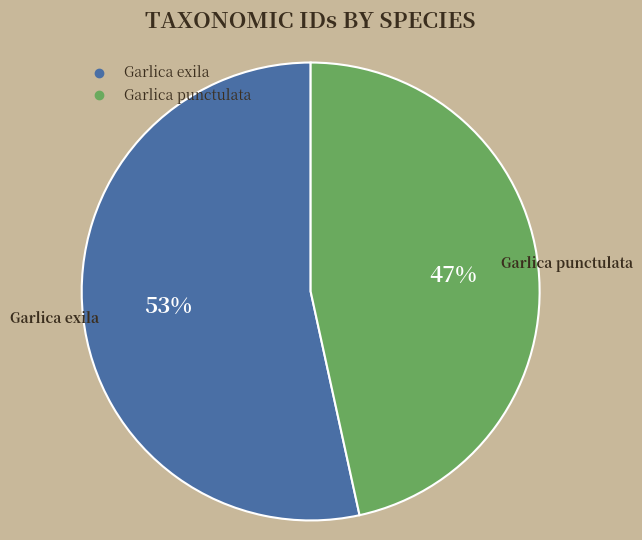

Is Garlica punctulata the majority of the pie?

No